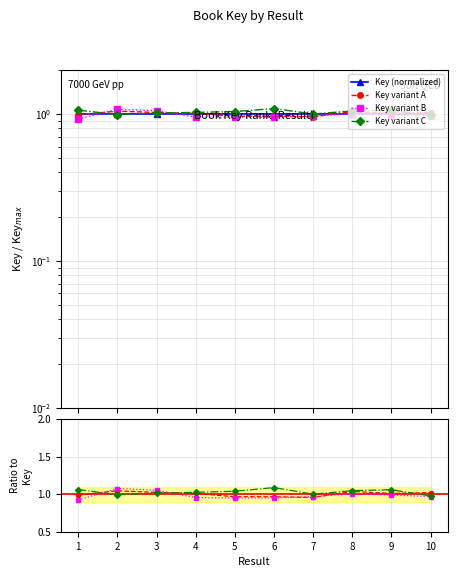

What is the sum of all values?

10.0